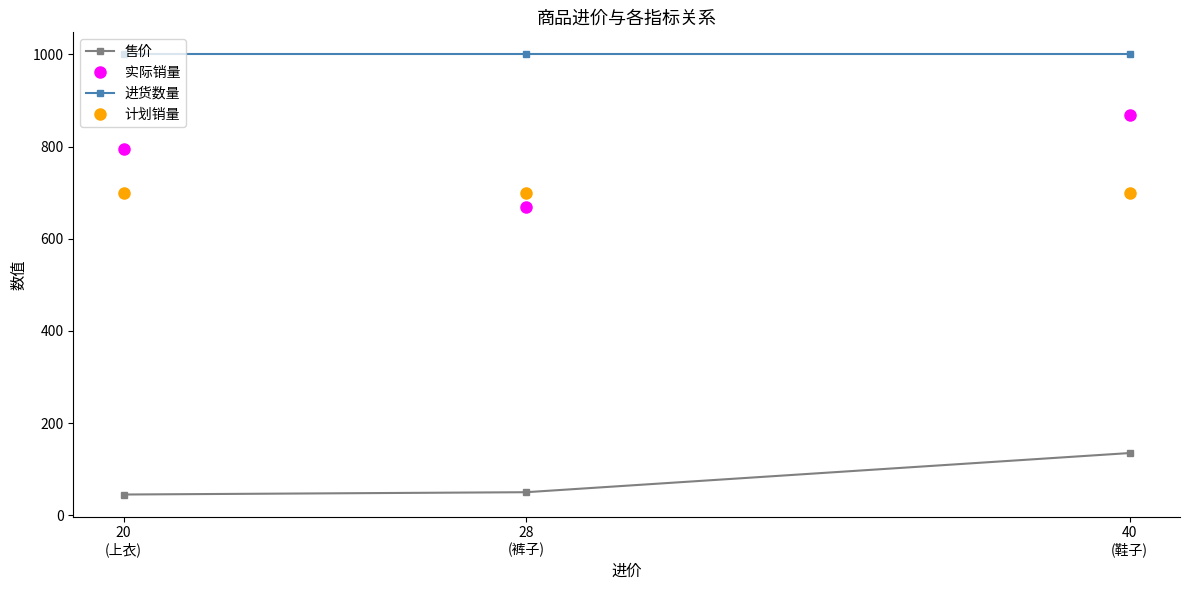

What is the highest value of the 进货数量 series?

1000